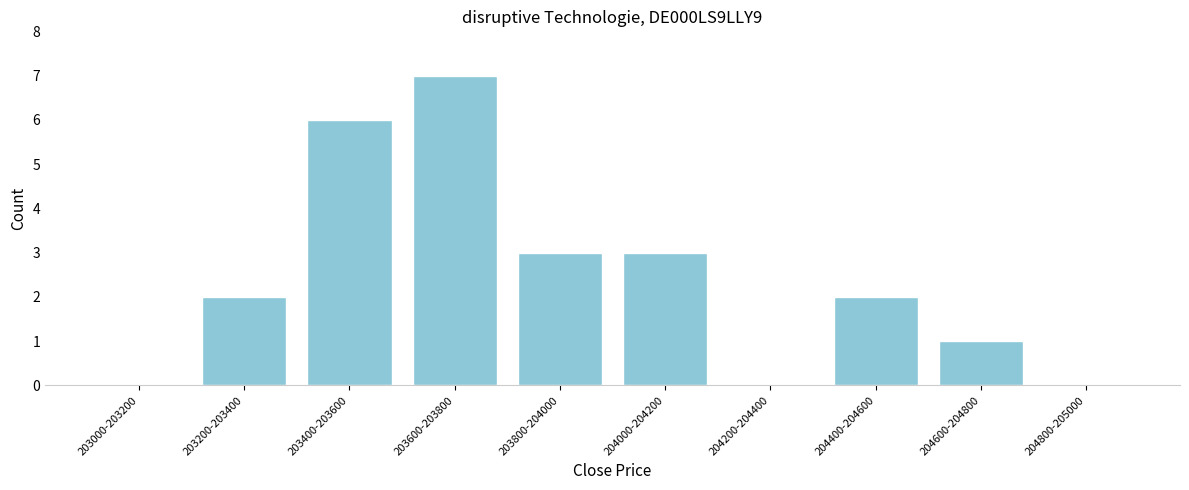

Reading left to right, list all the values displayed in this chart.

203000-203200=0	203200-203400=2	203400-203600=6	203600-203800=7	203800-204000=3	204000-204200=3	204200-204400=0	204400-204600=2	204600-204800=1	204800-205000=0